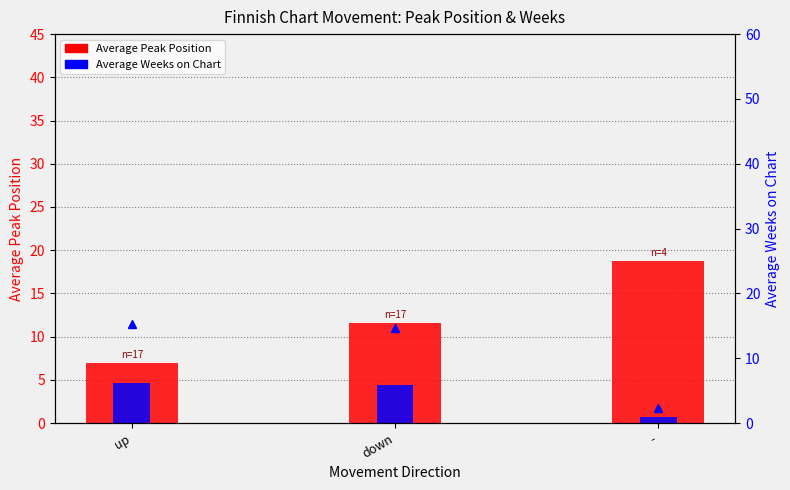

What position from the right is up?

3